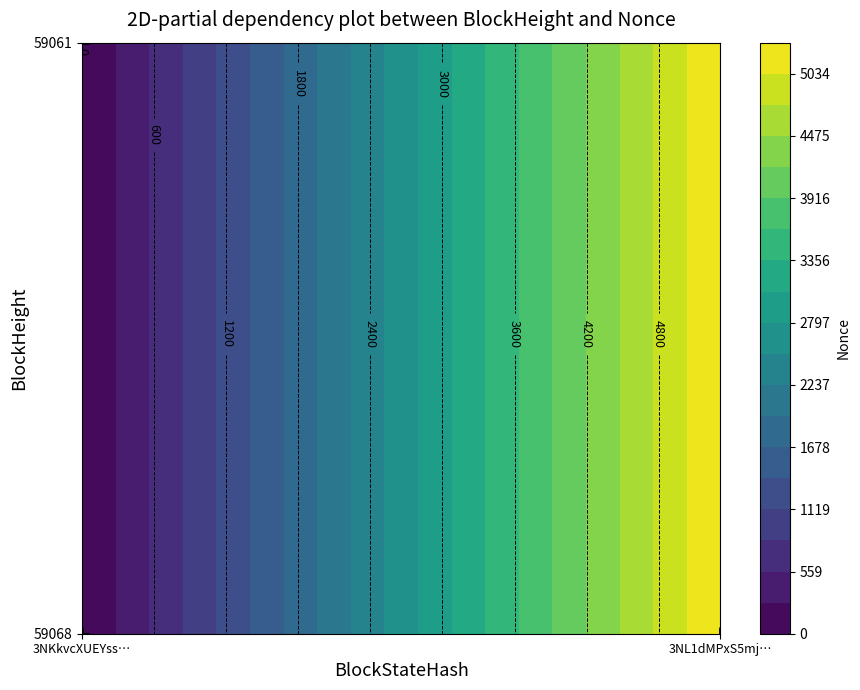

The 59068 series shows 5314 at 1. True or false?

True